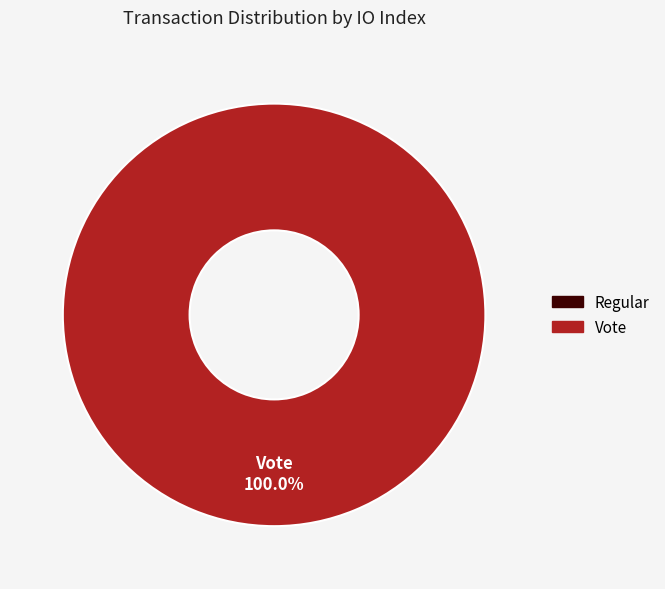

To the nearest percent, what is the average slice percentage?

50%